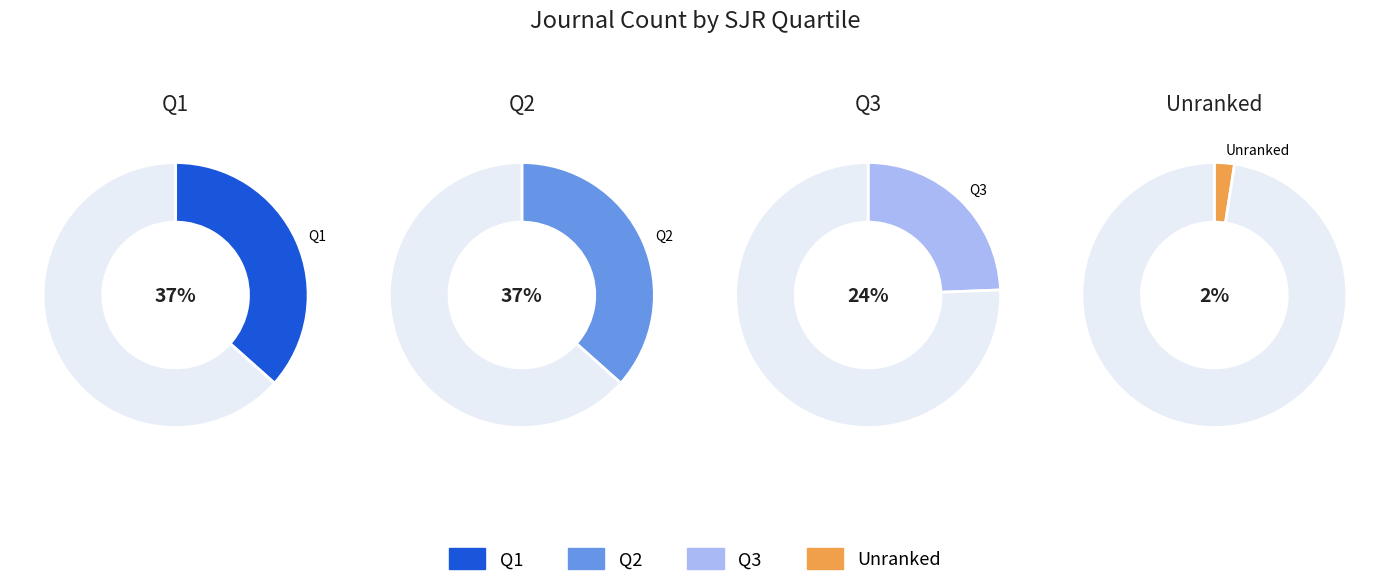

Does Q2 represent more than half of the total?

No